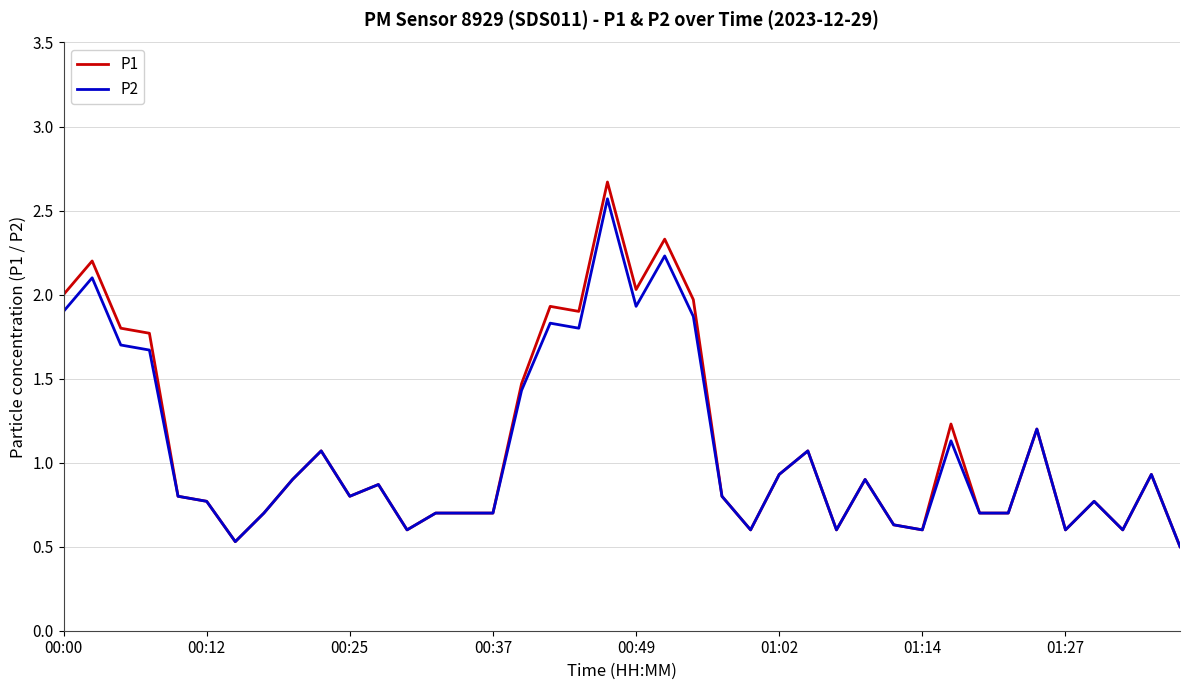

Which series has the largest range (max minus min)?

P1